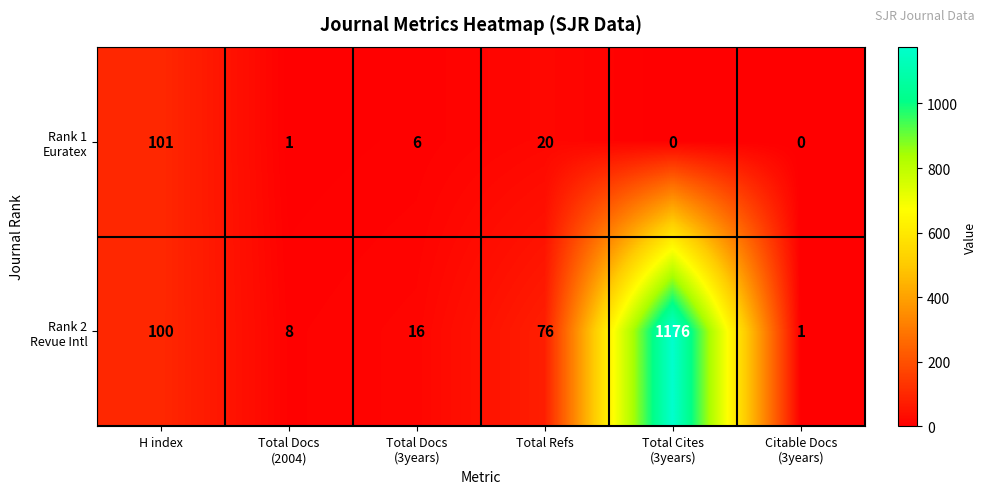

How many categories are shown in the chart?

6